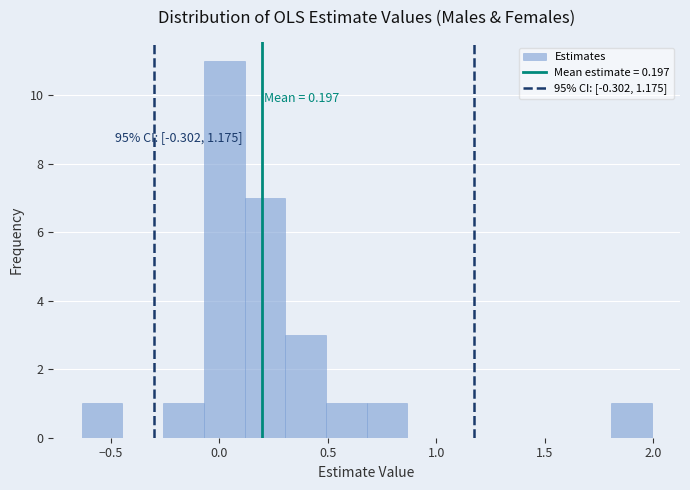

Around what value on the x-axis is the tallest bar? Give the approximate position of its centre, as read against the axis.

0.00